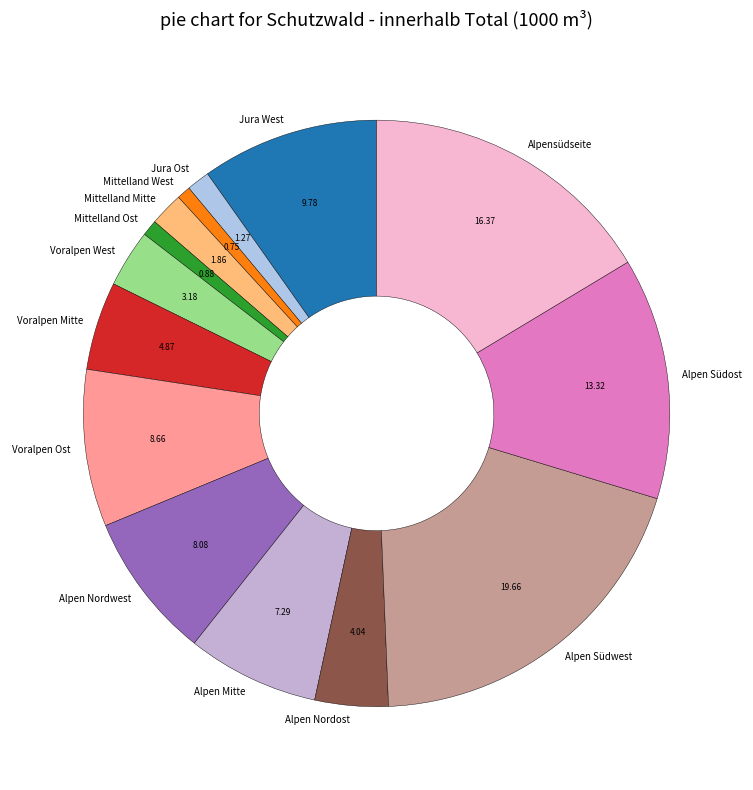

Does any single category account for the majority?

No